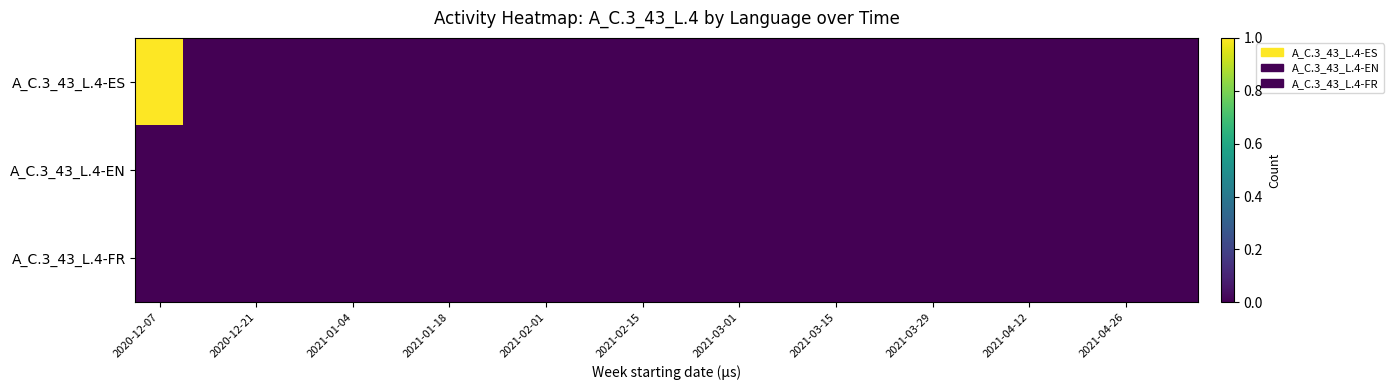

Count the number of data series in this chart.

3